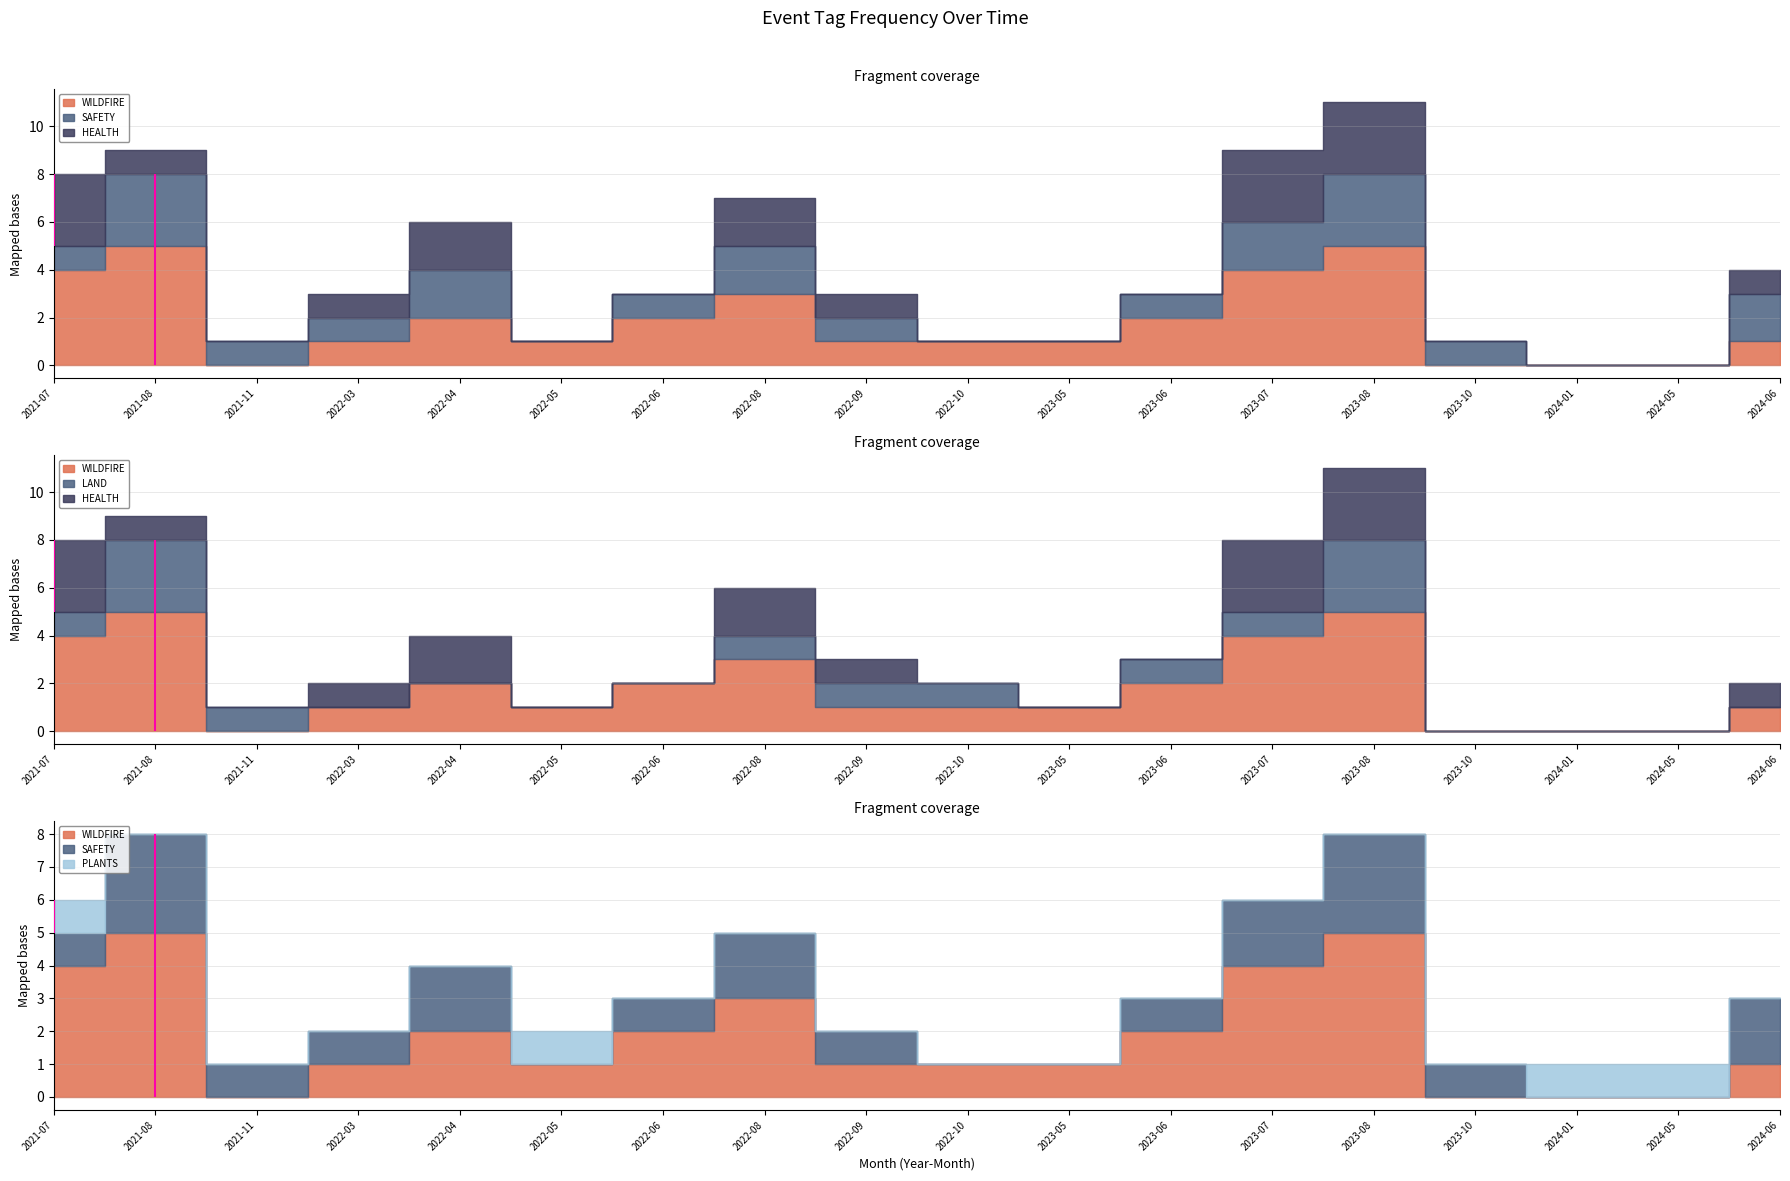

At which label does WILDFIRE first exceed 1?

2021-07